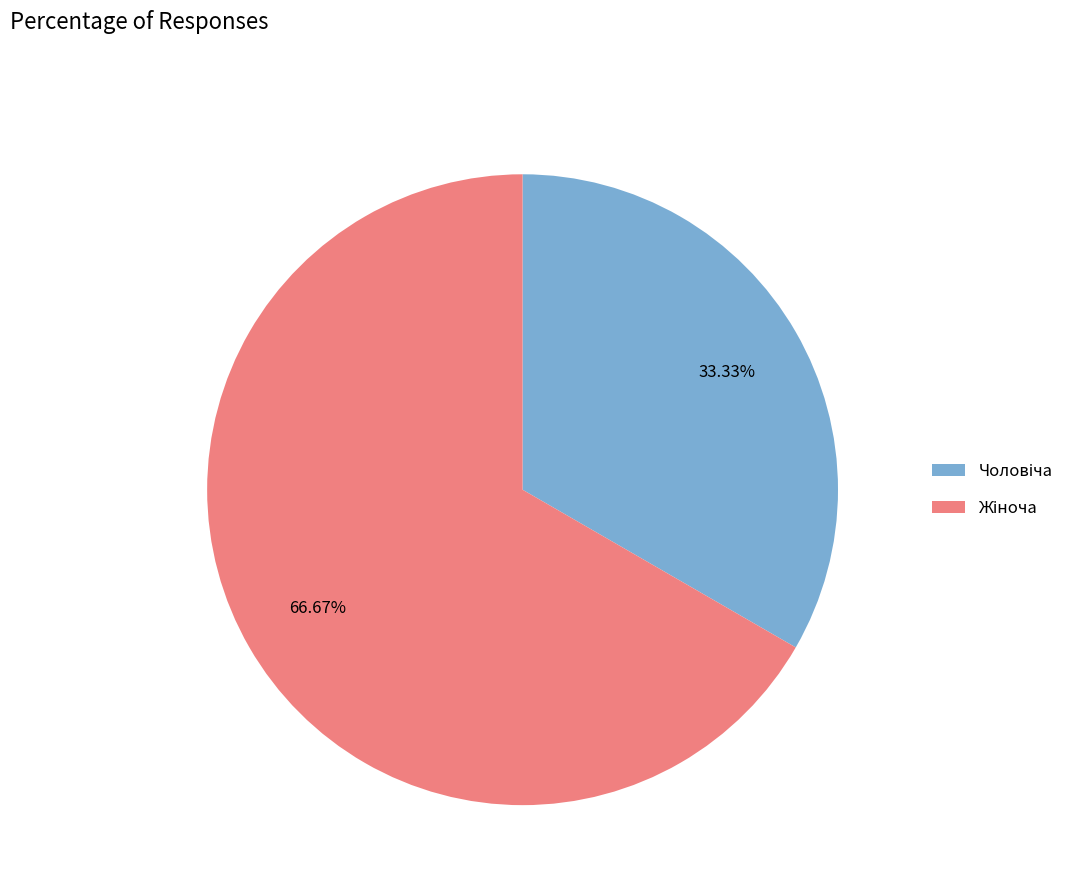

Is there any slice that represents more than half of the pie?

Yes